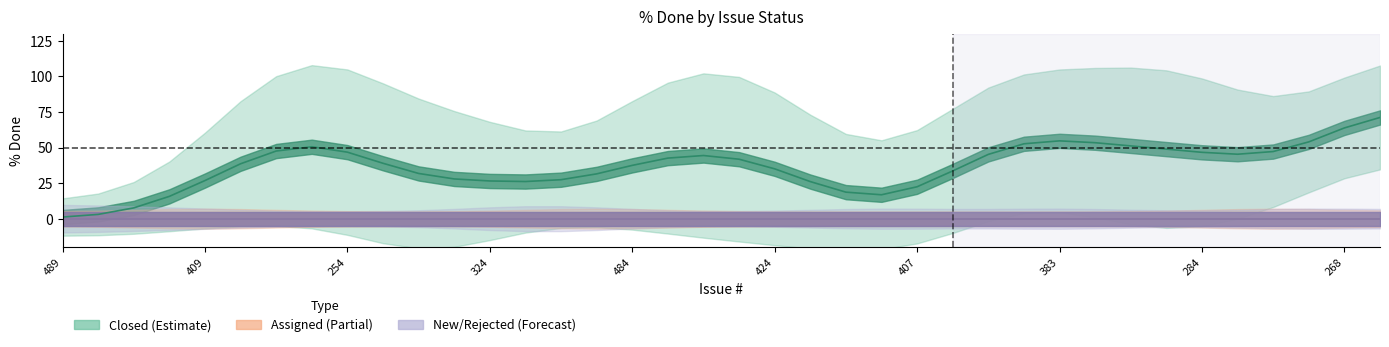

At 324, list the series in order from largest to smallest.

Closed (Estimate), Assigned (Partial), New/Rejected (Forecast)